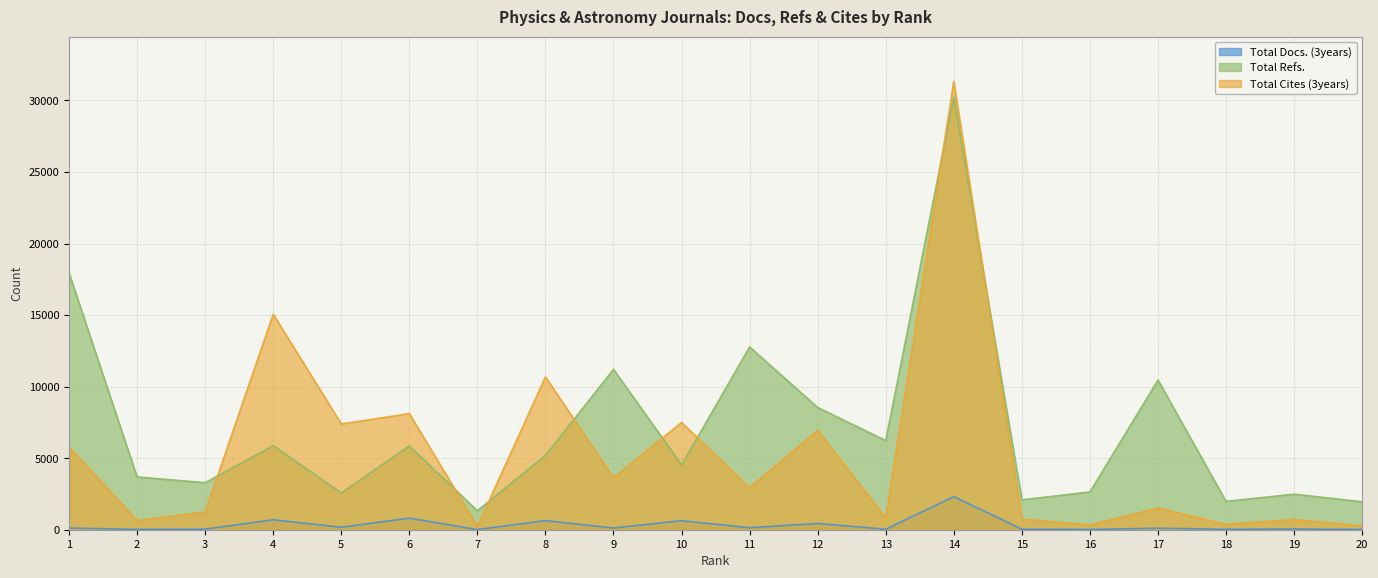

Which category has the lowest value in the Total Docs. (3years) series?

7